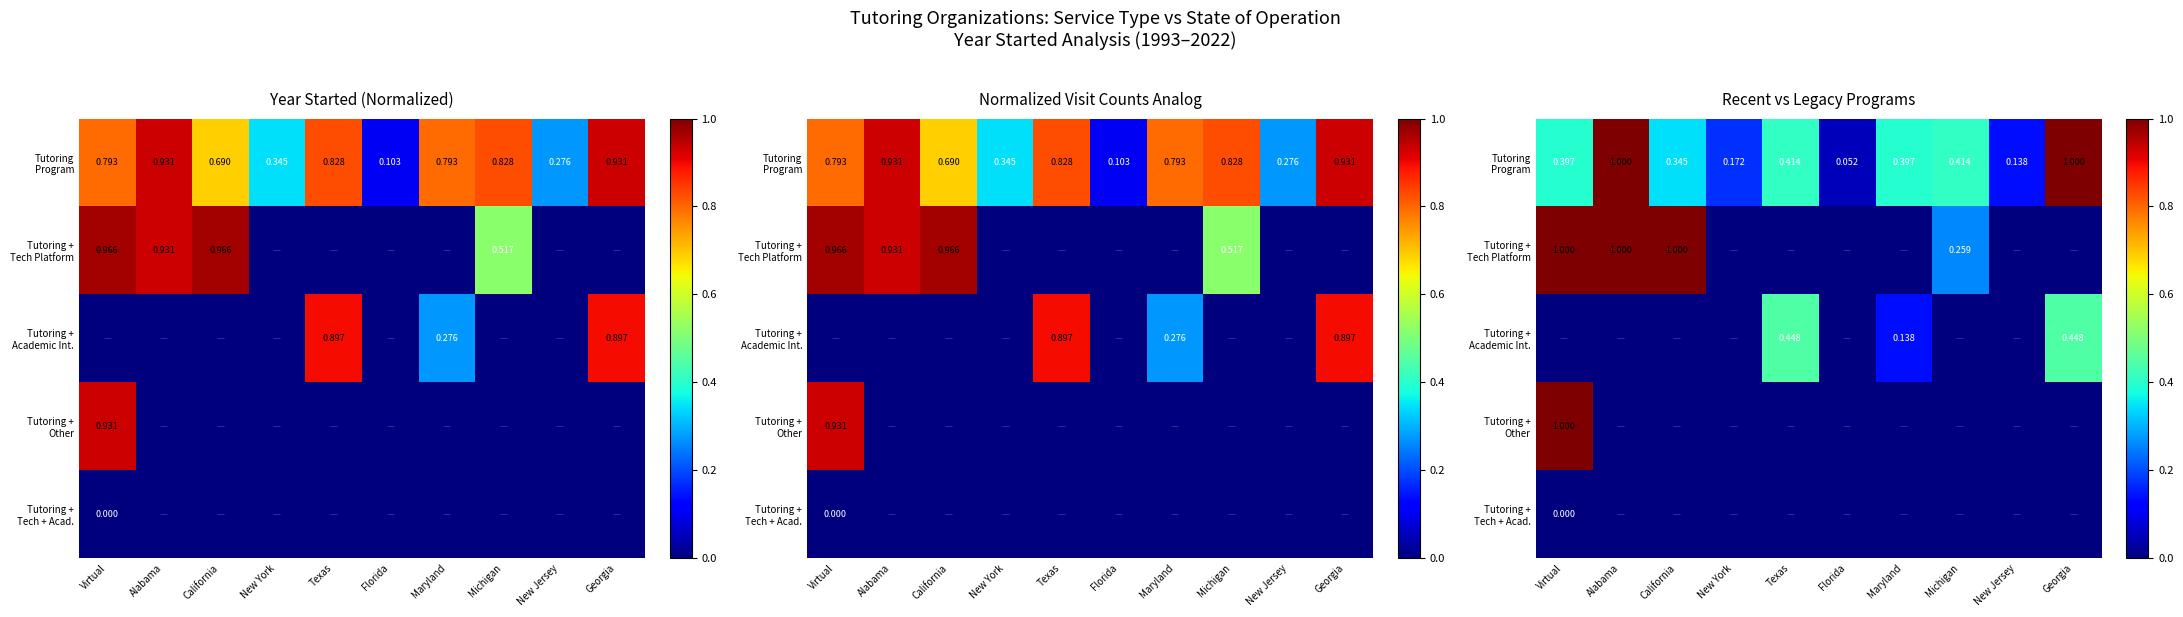

What is the total value across all series at Texas?

0.9